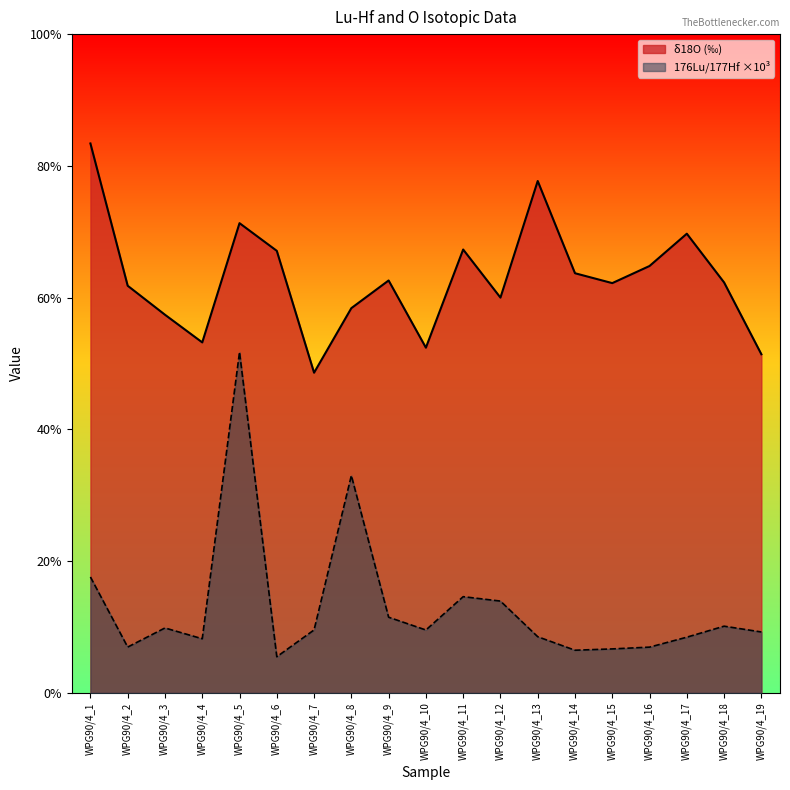

What is the difference between the maximum and minimum values in the 176Lu/177Hf series?

4.6